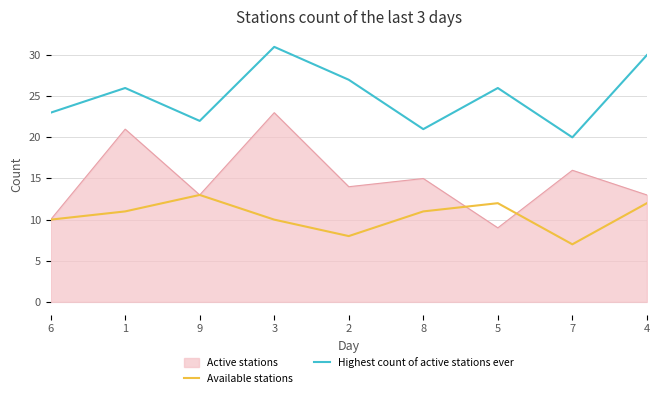

What is the sum of all Available stations values?

94